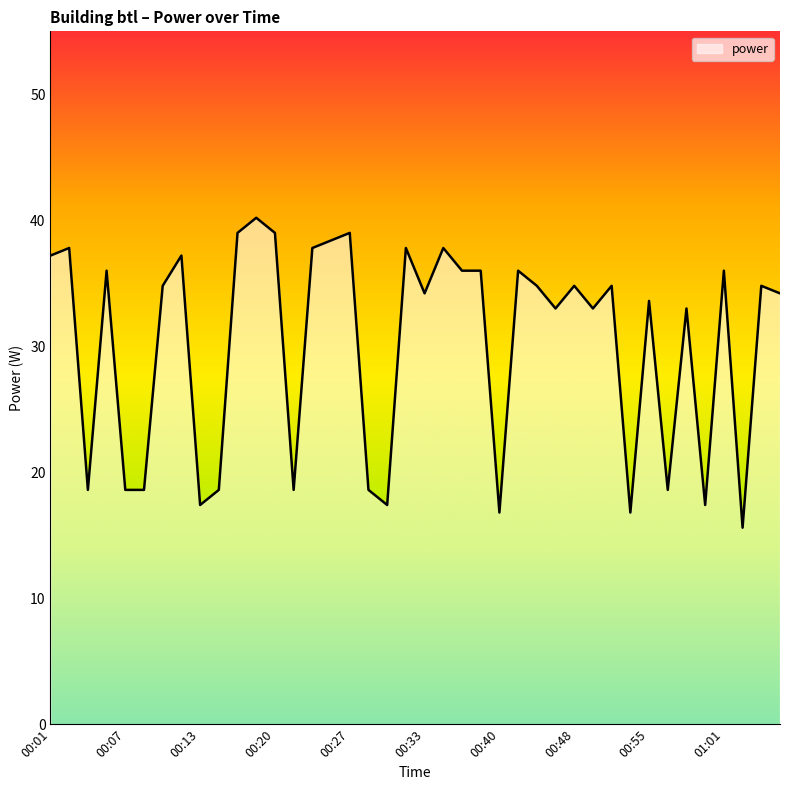

Does the chart display data point markers on the line(s)?

No